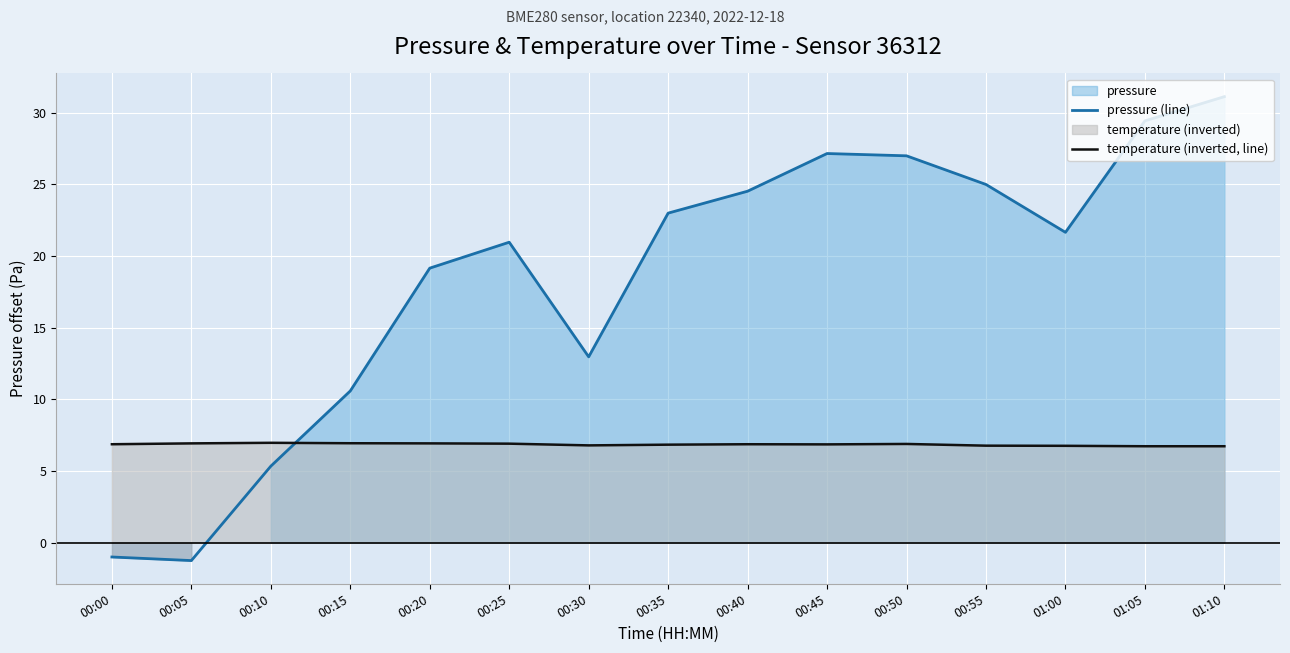

Where is pressure (line) nearest to the value 14?

00:30